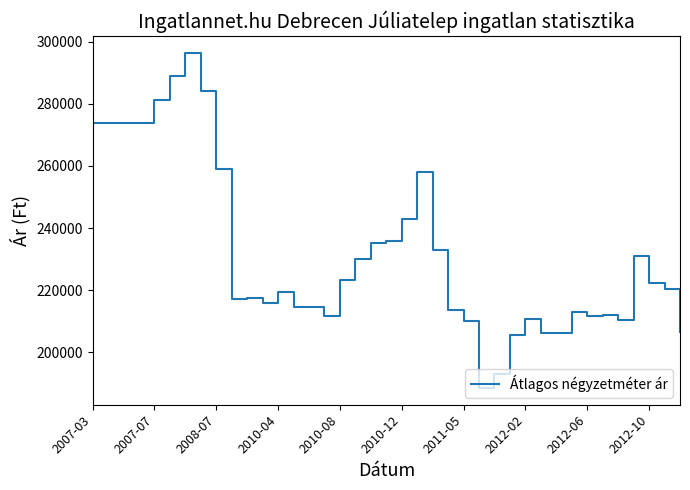

What is the minimum value shown in the chart?

188567